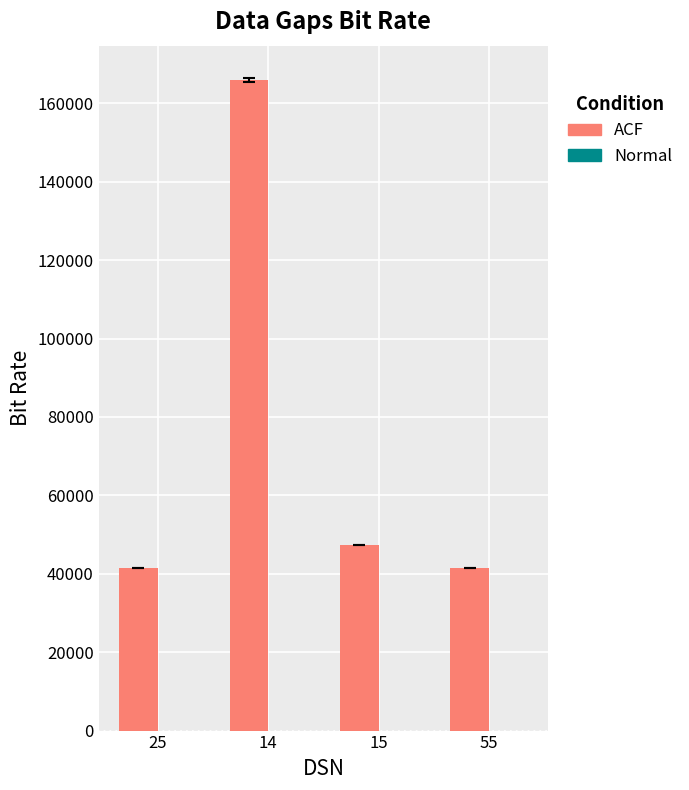

Are the bars horizontal?

No